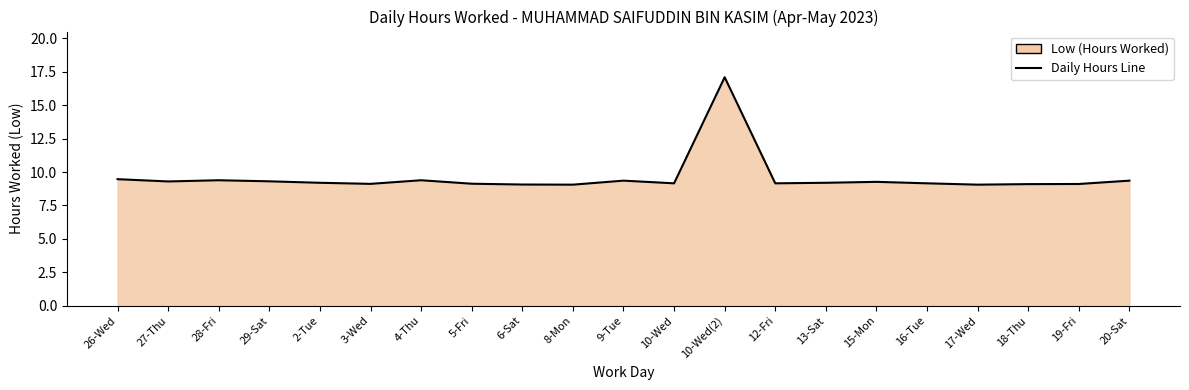

Reading right to left, what are all the values shown in this chart?

20-Sat=9.4	19-Fri=9.1	18-Thu=9.1	17-Wed=9.1	16-Tue=9.2	15-Mon=9.3	13-Sat=9.2	12-Fri=9.2	10-Wed(2)=17.1	10-Wed=9.2	9-Tue=9.4	8-Mon=9.1	6-Sat=9.1	5-Fri=9.1	4-Thu=9.4	3-Wed=9.1	2-Tue=9.2	29-Sat=9.3	28-Fri=9.4	27-Thu=9.3	26-Wed=9.5